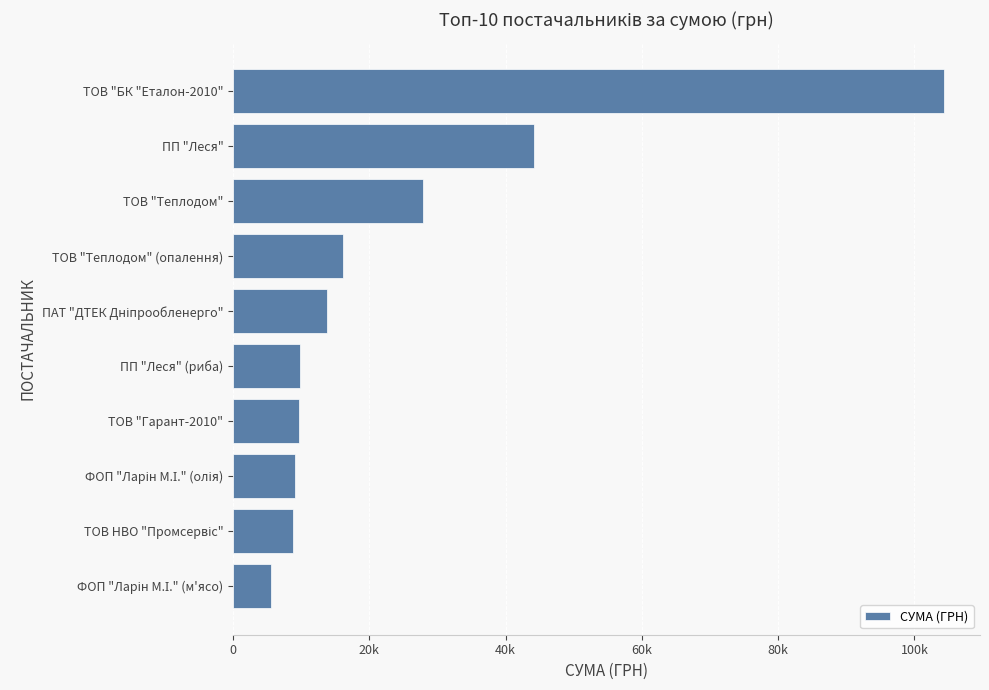

Does the chart contain any negative values?

No